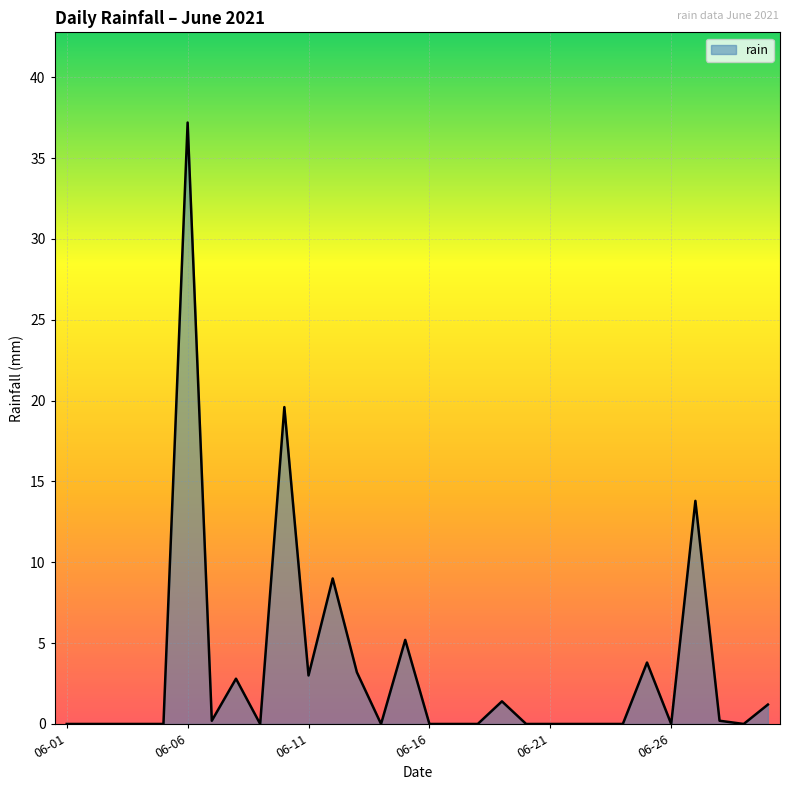

What is the difference between the maximum and minimum values?

37.2